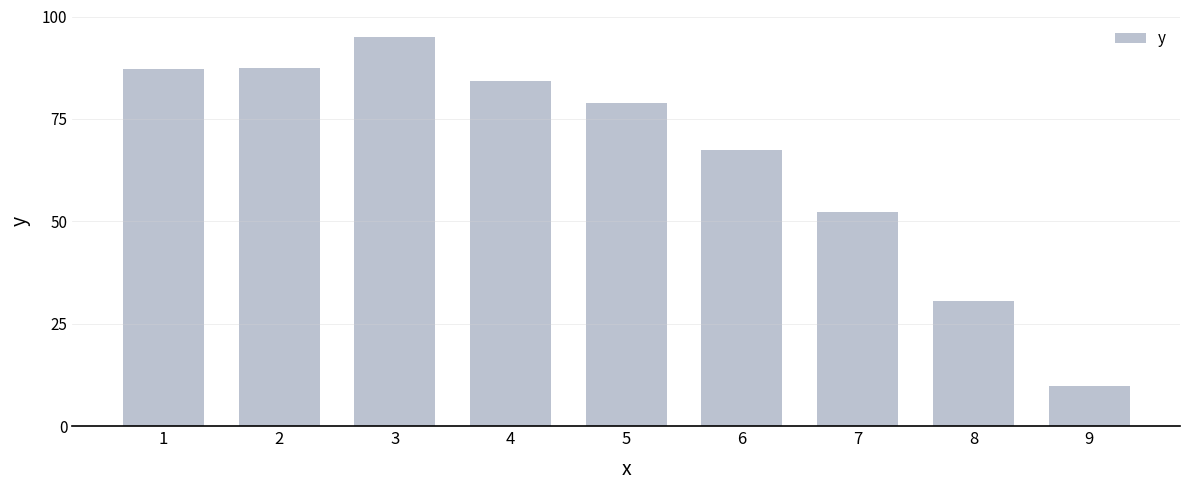

What is the value of the 4th bar from the left?

84.2